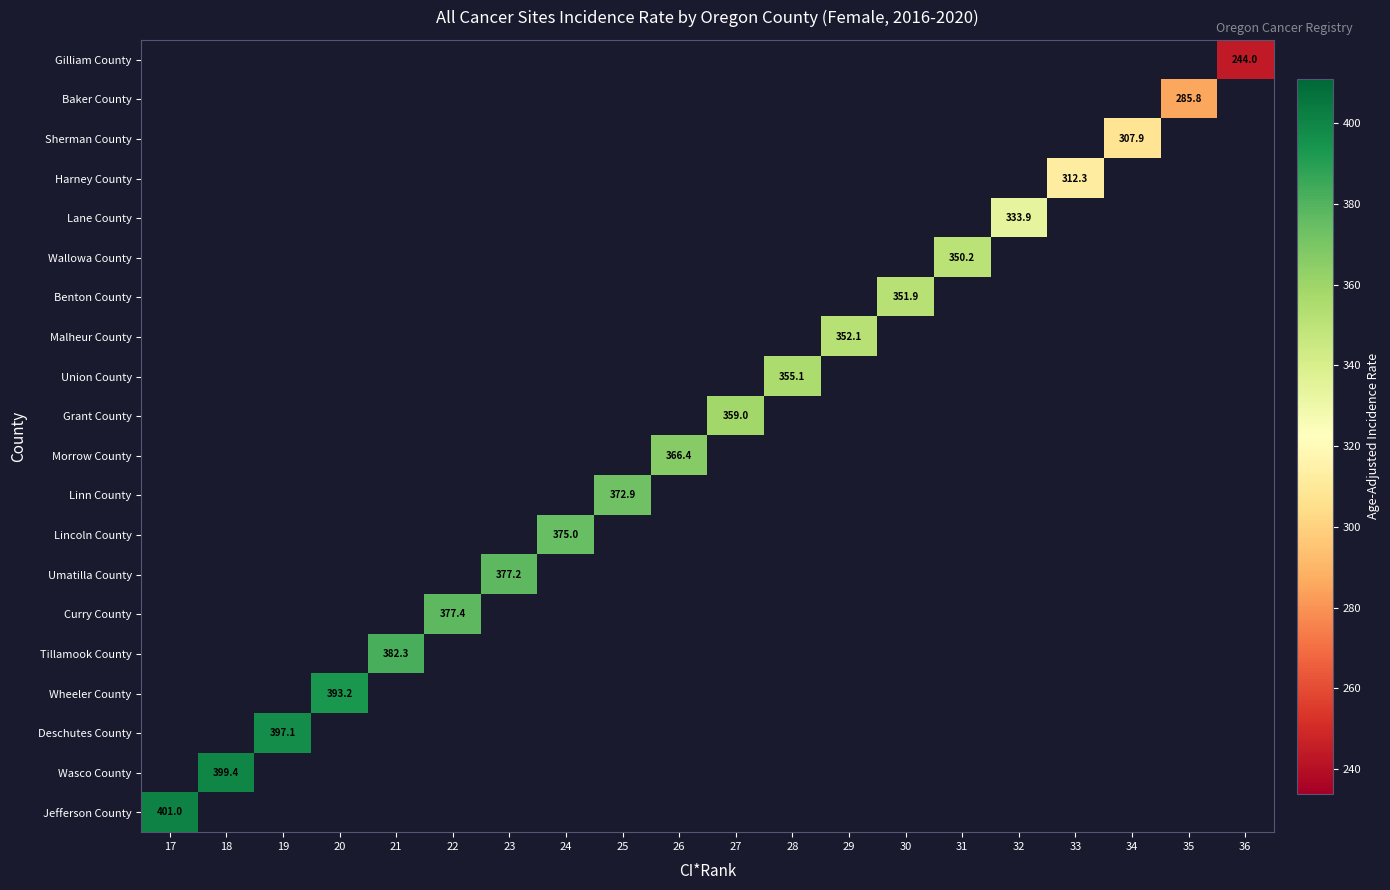

Is it true that Gilliam County equals 401.5 at 36?

False